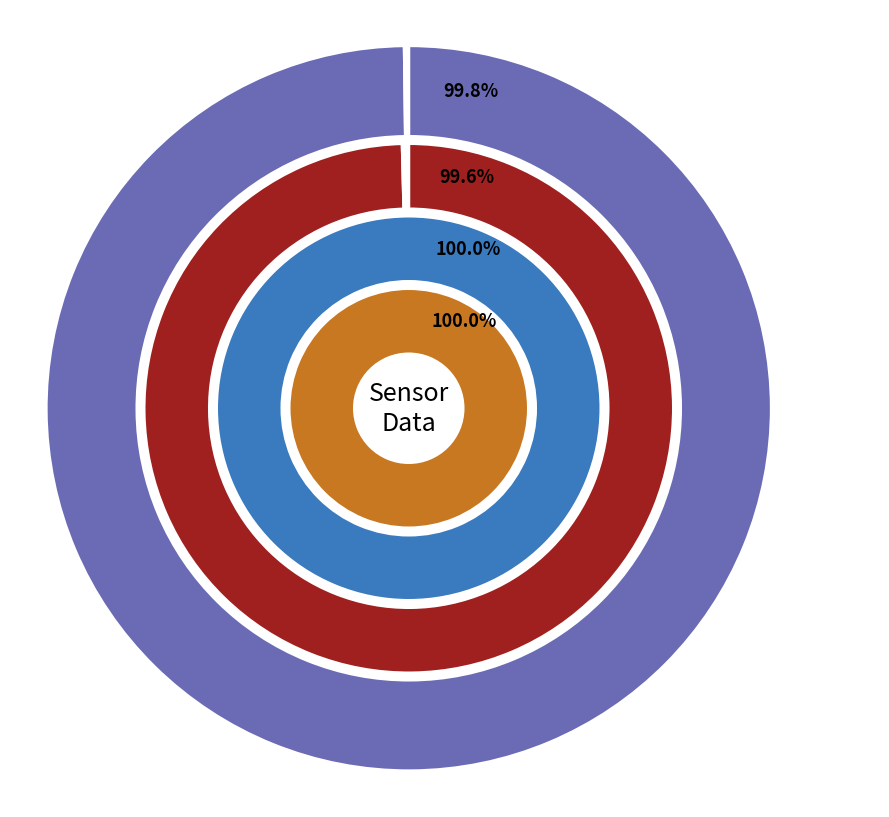

Is the sum of 28 and 28 greater than half?

No